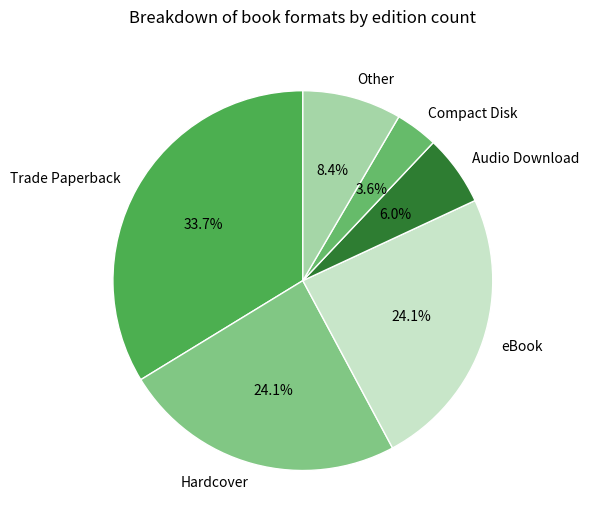

To the nearest percent, what is the difference between the largest and smallest slice percentages?

30%